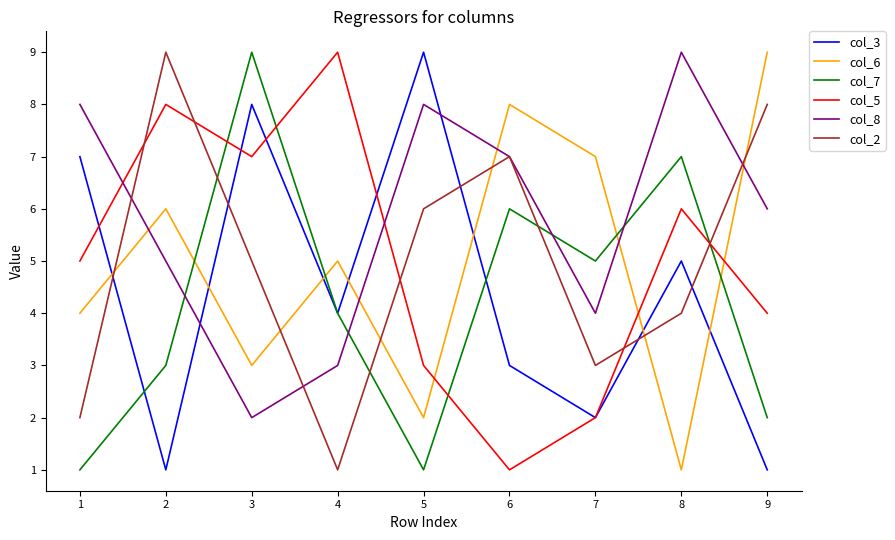

At 5, list the series in order from smallest to largest.

col_7, col_6, col_5, col_2, col_8, col_3